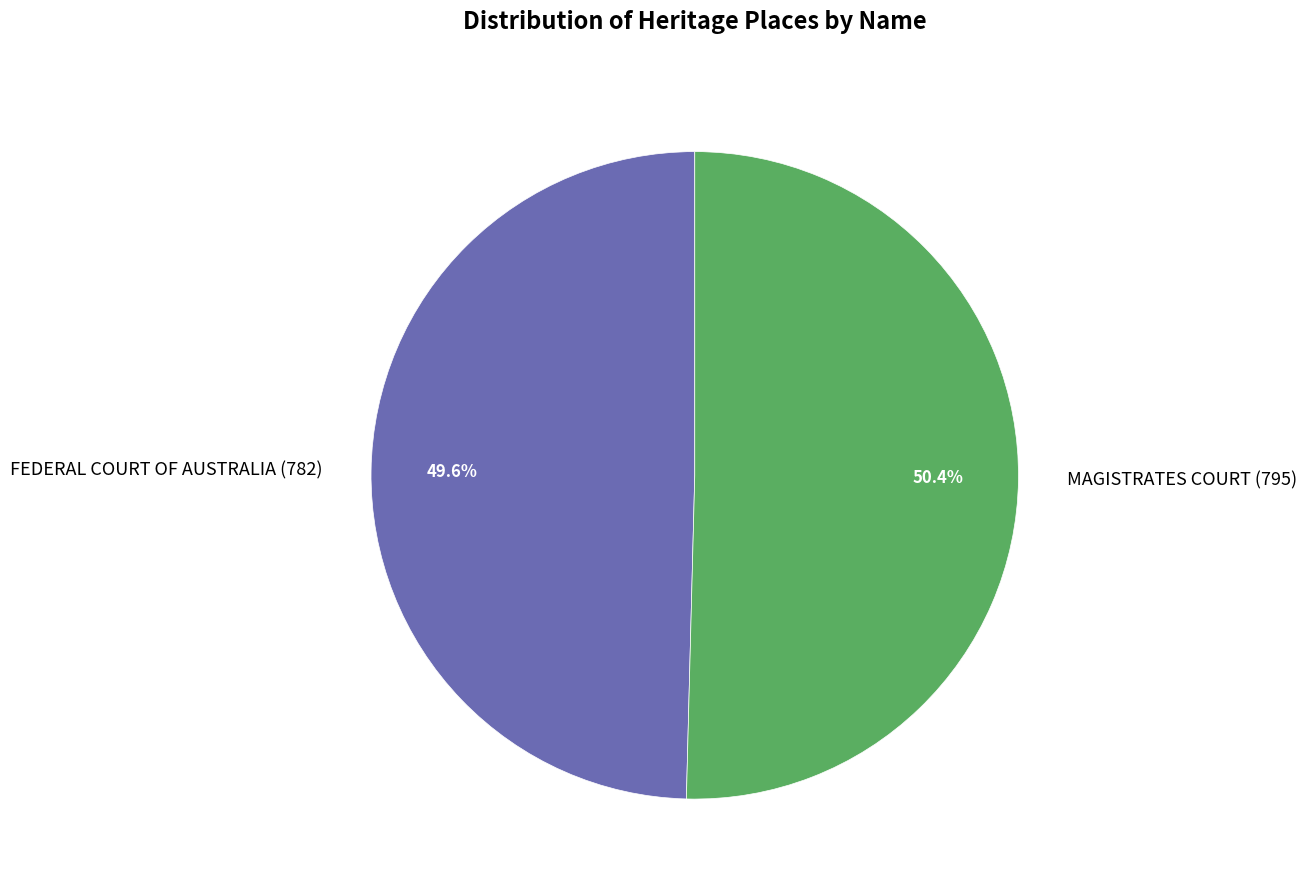

Which slice is the largest?

MAGISTRATES COURT